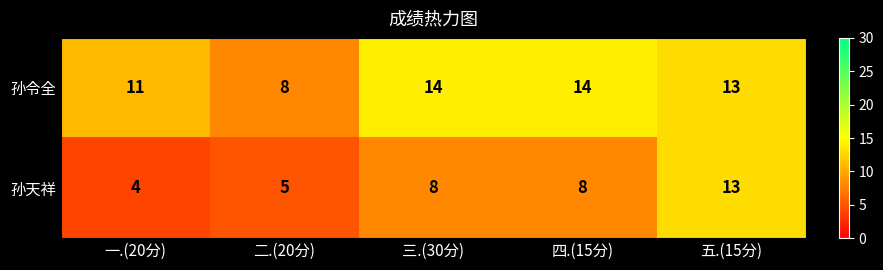

The 孙令全 series shows 7 at 四.(15分). True or false?

False